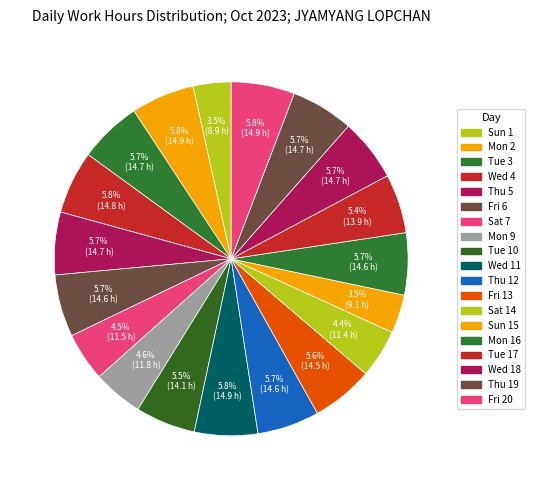

Is there any slice that represents more than half of the pie?

No